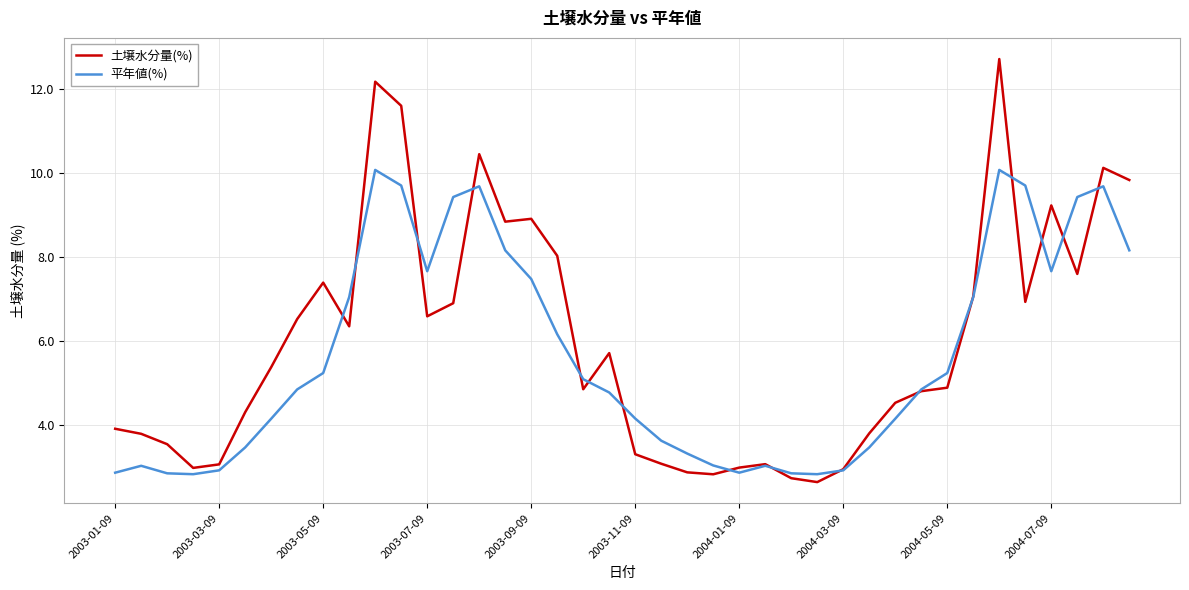

What is the maximum value for 平年値(%)?

10.1